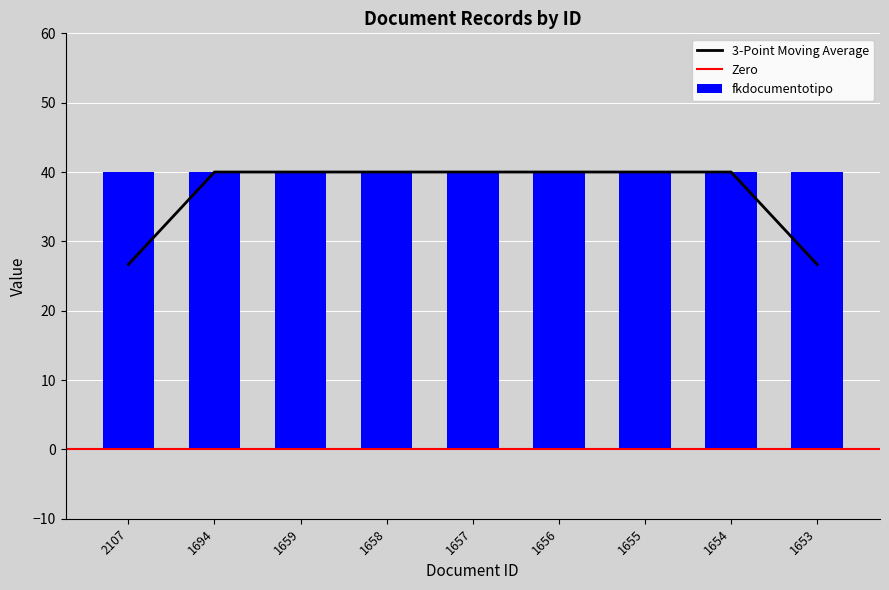

What is the highest value of the 3-Point Moving Average series?

40.0